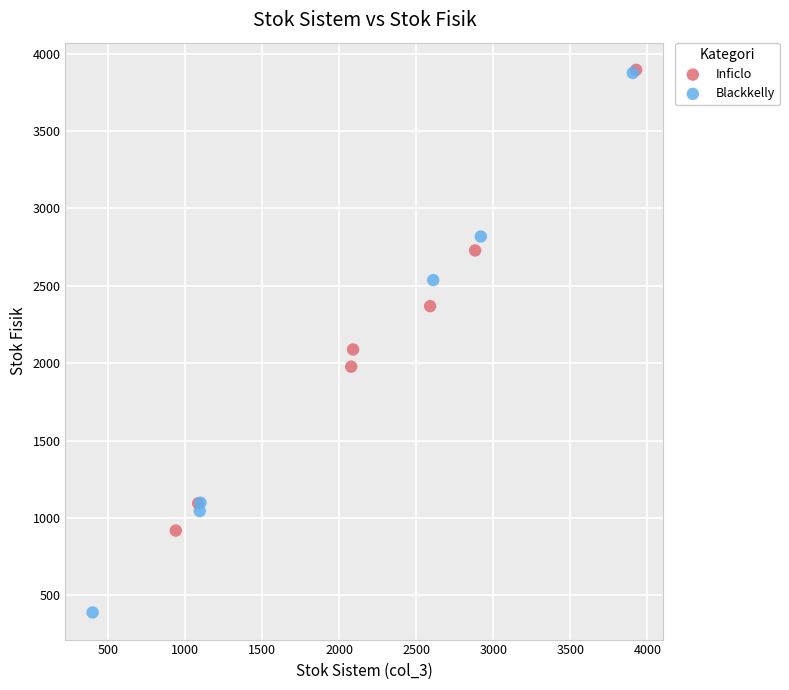

Which series has the widest spread of Y values?

Blackkelly